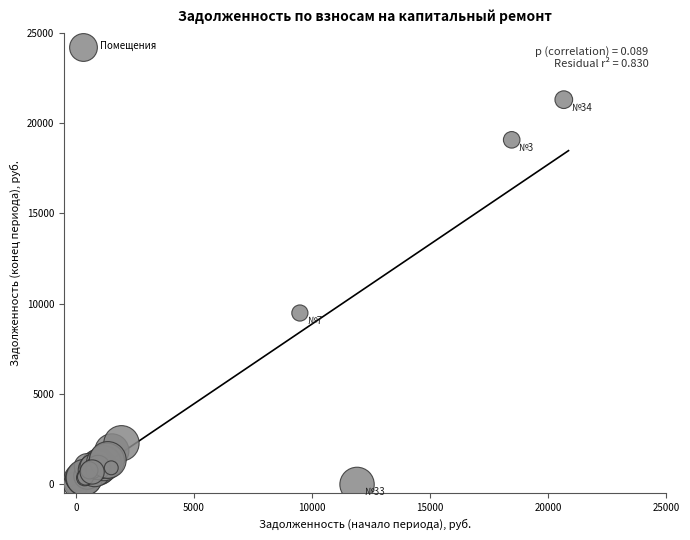

What Y value in the scatter plot is closest to 10644?

9484.5